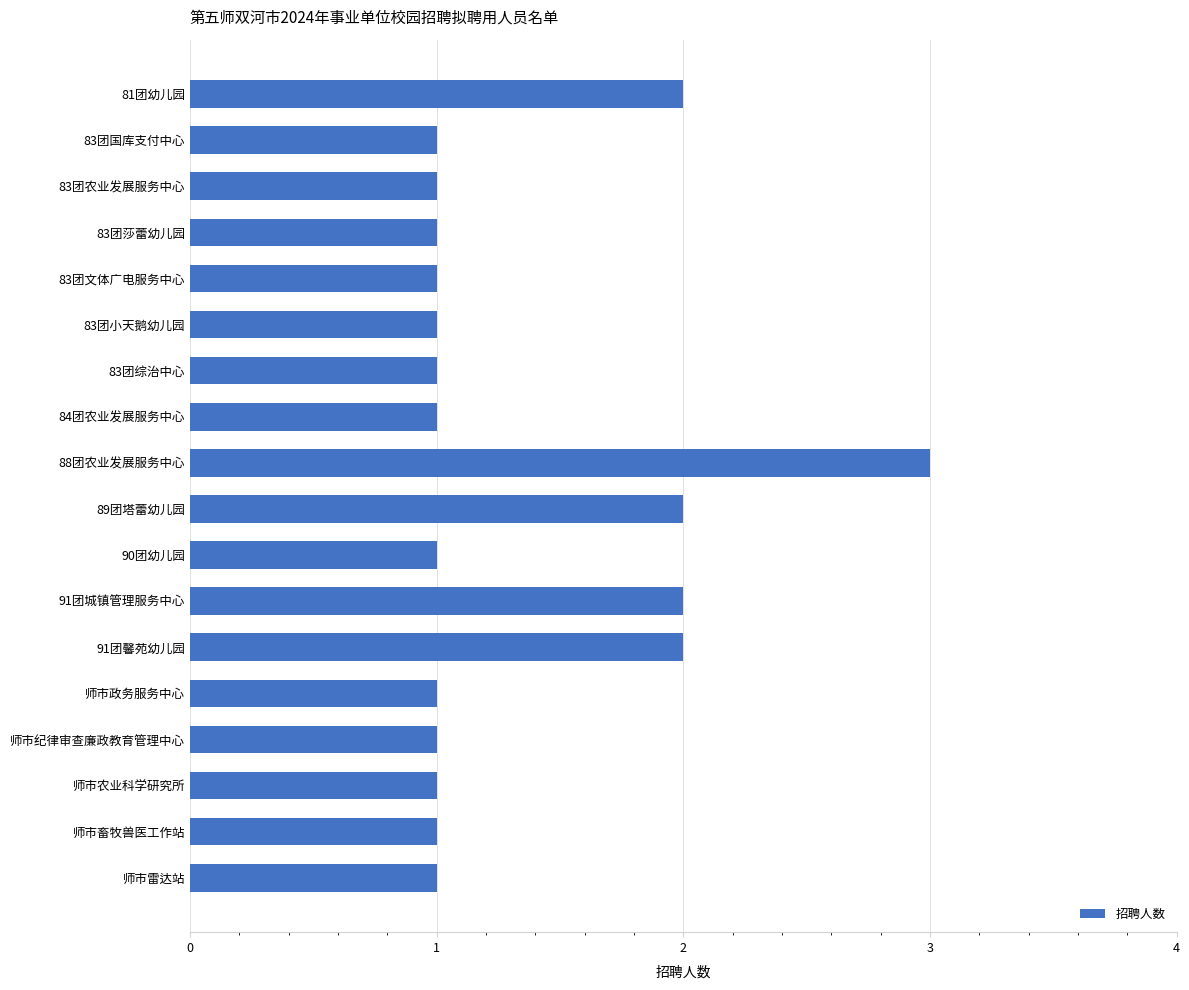

What is the maximum value shown in the chart?

3